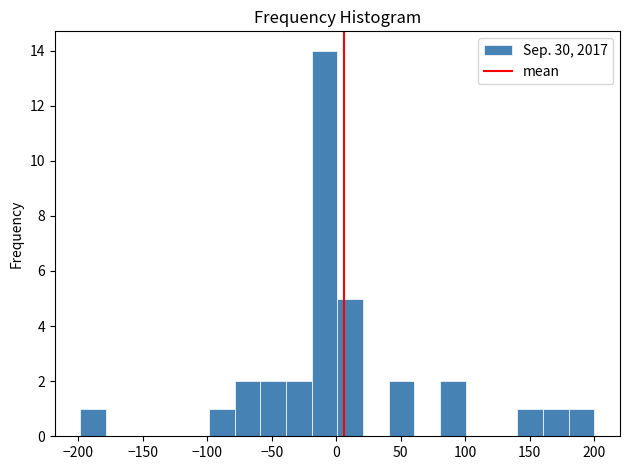

Around what value on the x-axis is the tallest bar? Give the approximate position of its centre, as read against the axis.

-10